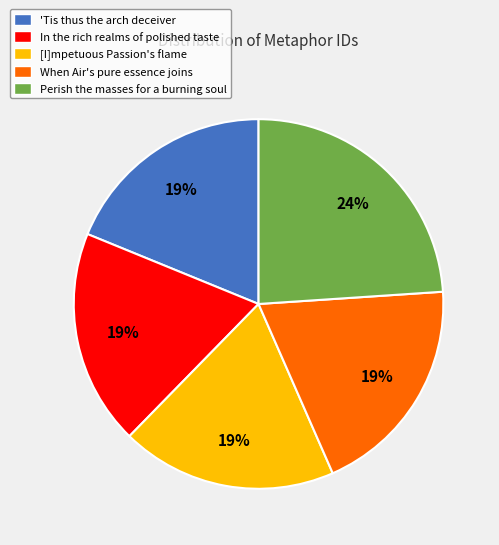

Approximately how many times larger is the value at When Air's pure essence joins compared to Perish the masses for a burning soul?

0.8